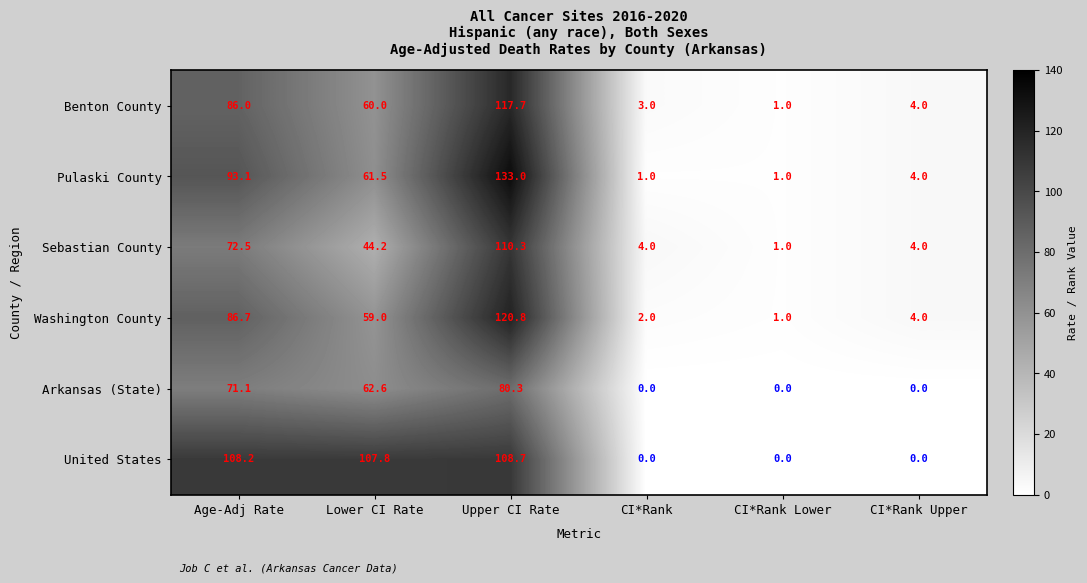

What is the average value of the Pulaski County series?

48.9